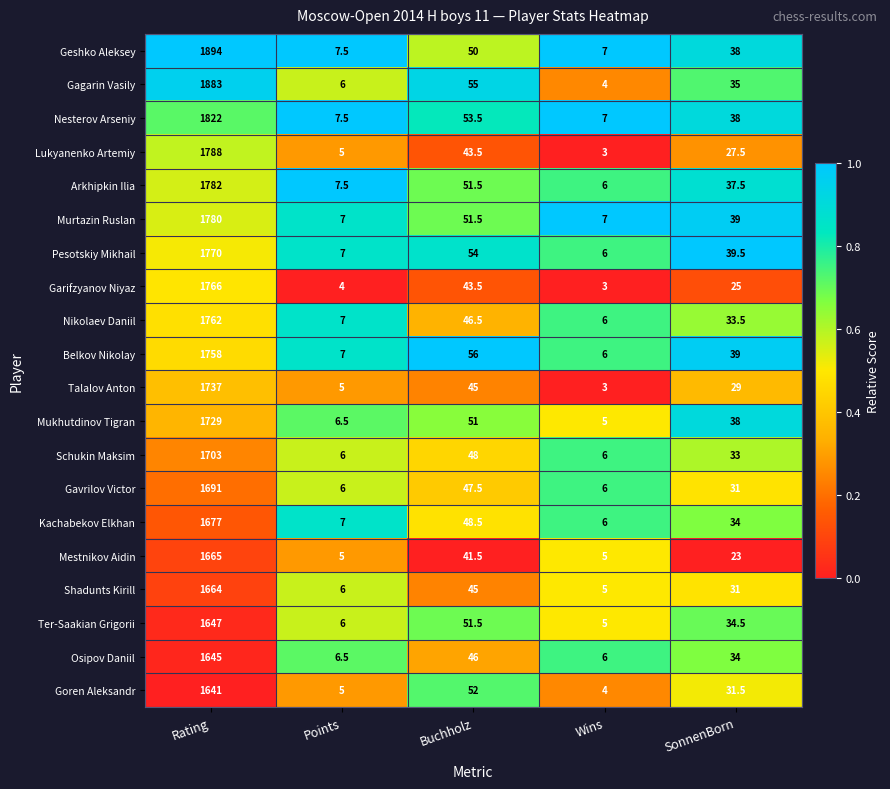

True or false: Mukhutdinov Tigran has a value of 1.7 at Points.

False